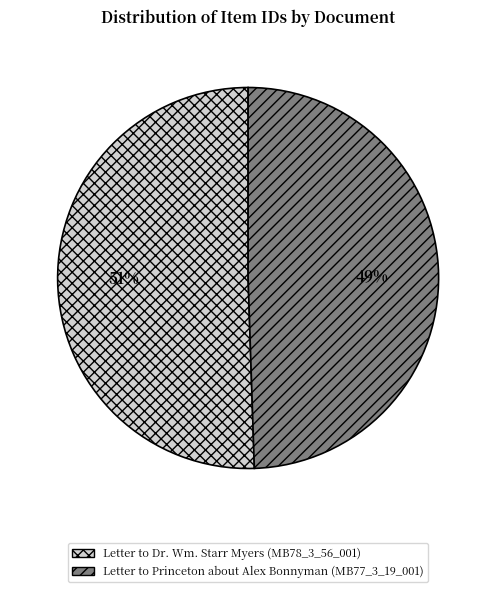

To the nearest percent, what percentage of the pie is Letter to Princeton about Alex Bonnyman (MB77_3_19_001)?

49%